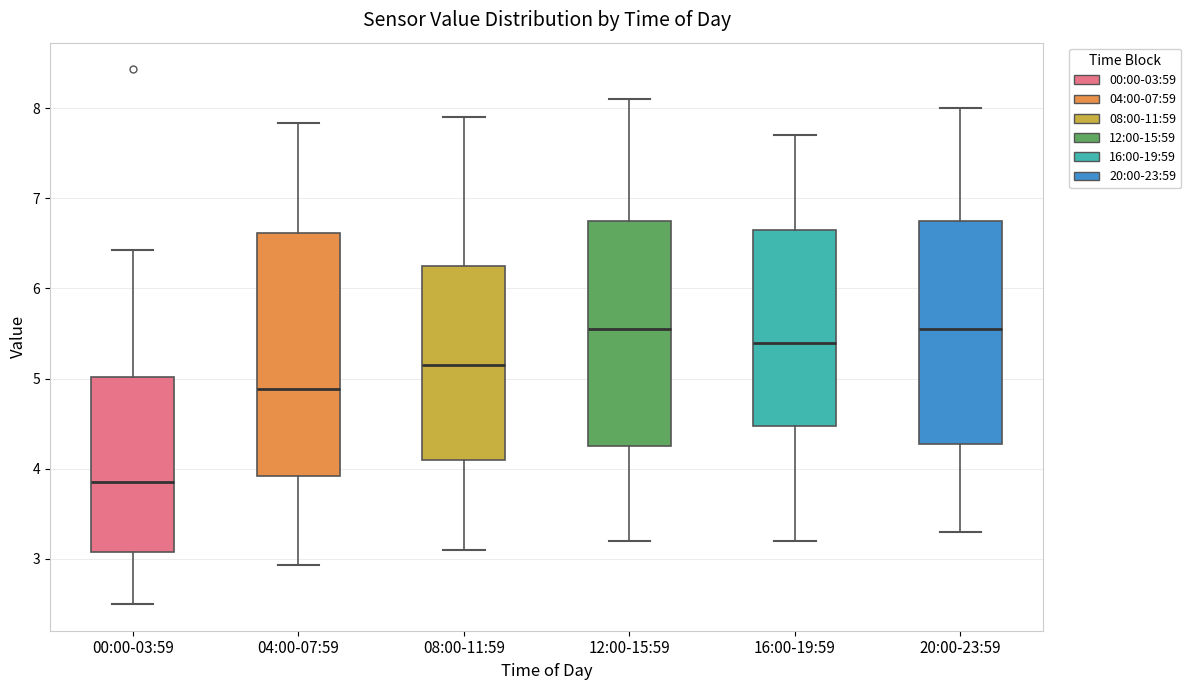

Reading left to right, transcribe this box plot: for each box, give where its median line is, the range the box spans, and where its two whiskers end, as read against the y-axis. The values are not printed on the chart, so give them approximately, as read against the axis.

00:00-03:59: median 3.9, box 3.1 to 5.0, whiskers 2.5 to 6.4
04:00-07:59: median 4.9, box 3.9 to 6.6, whiskers 2.9 to 7.8
08:00-11:59: median 5.2, box 4.1 to 6.3, whiskers 3.1 to 7.9
12:00-15:59: median 5.6, box 4.3 to 6.8, whiskers 3.2 to 8.1
16:00-19:59: median 5.4, box 4.5 to 6.7, whiskers 3.2 to 7.7
20:00-23:59: median 5.6, box 4.3 to 6.8, whiskers 3.3 to 8.0